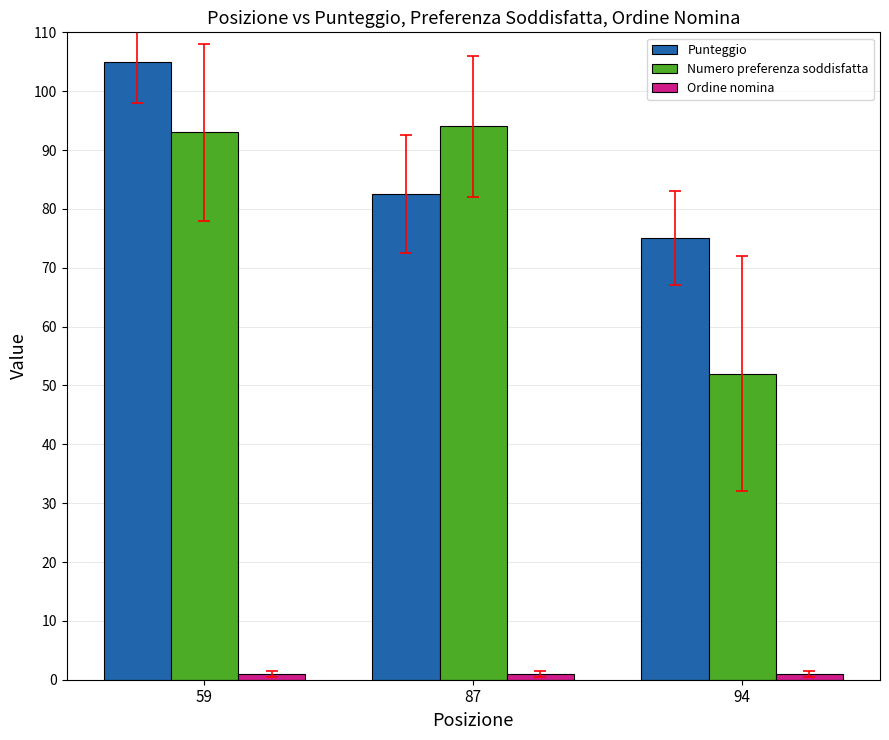

The Punteggio series shows 55.4 at 59. True or false?

False